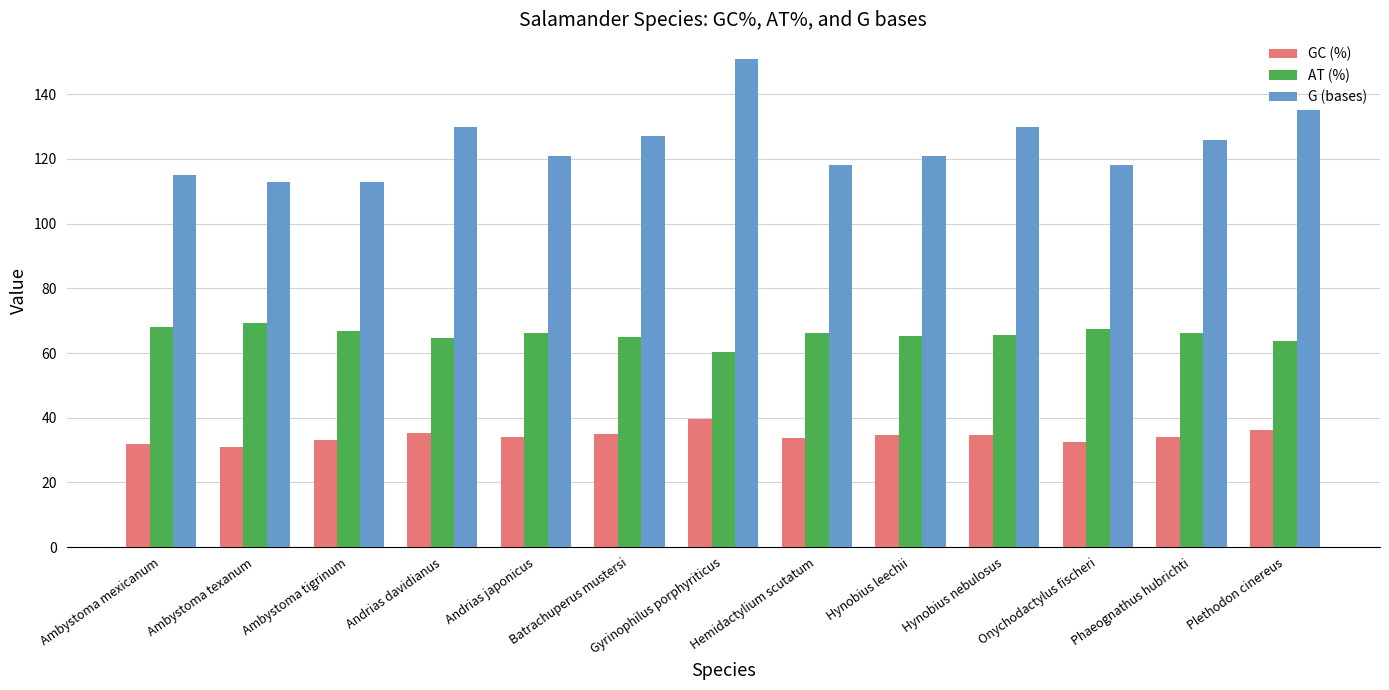

What is the average value of the G (bases) series?

124.5